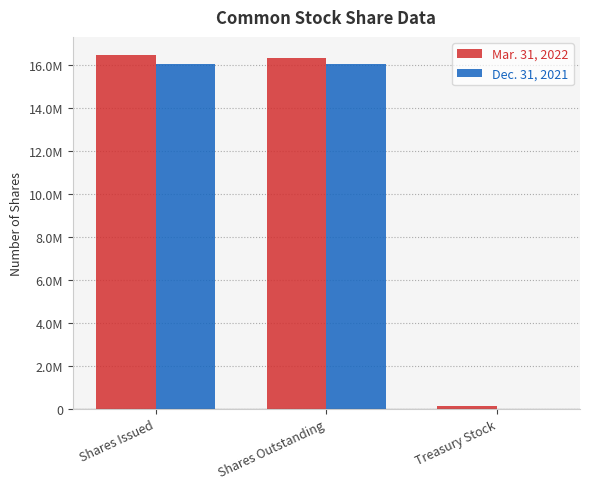

Does the chart contain stacked bars?

No